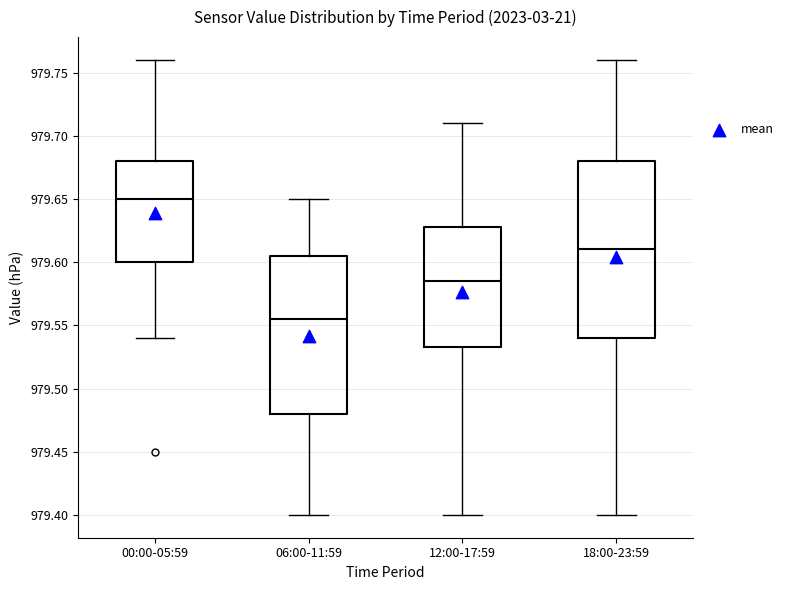

Comparing the boxes themselves (not the whiskers), which one is the tallest?

18:00-23:59